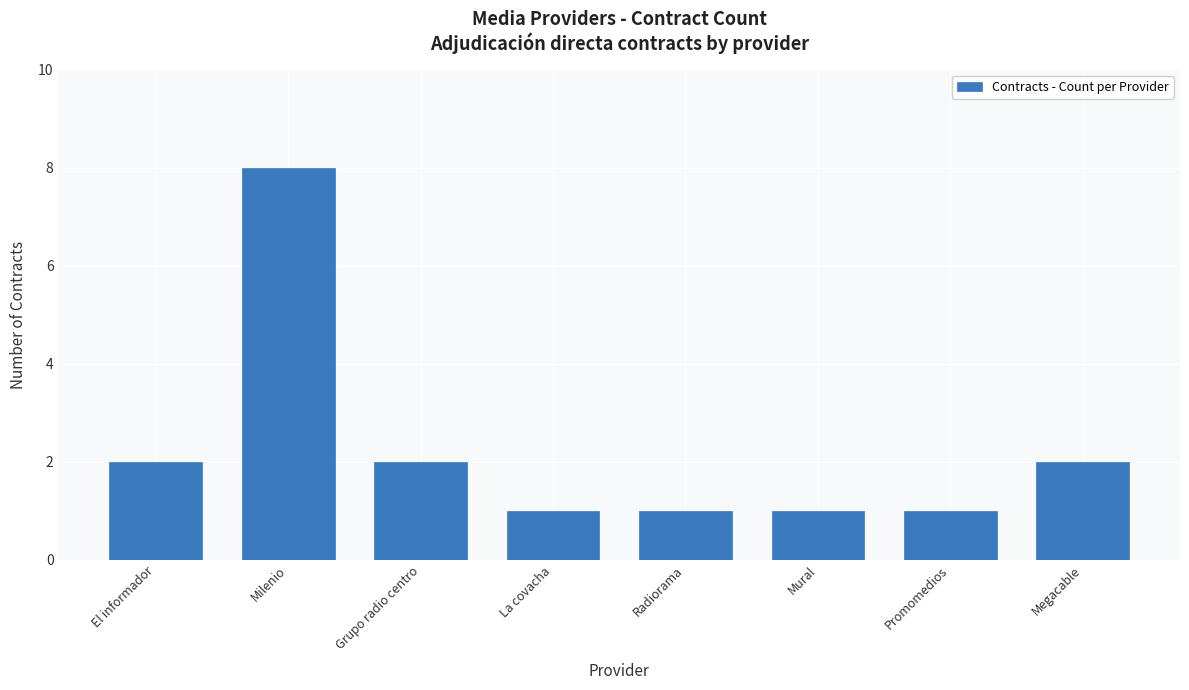

What is the average value?

2